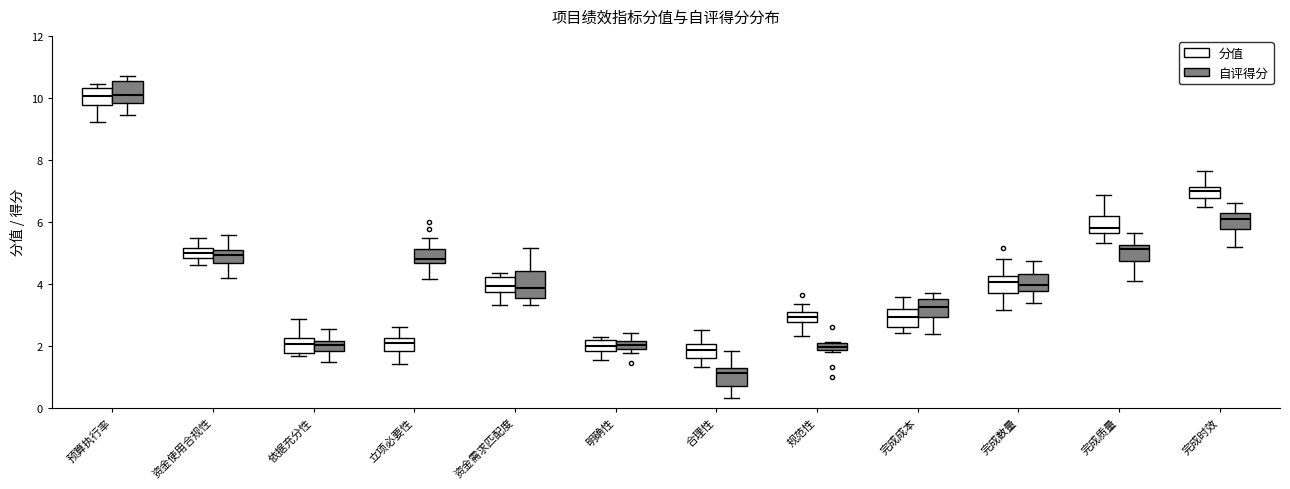

Which box has the lowest median line?

合理性 (自评得分)